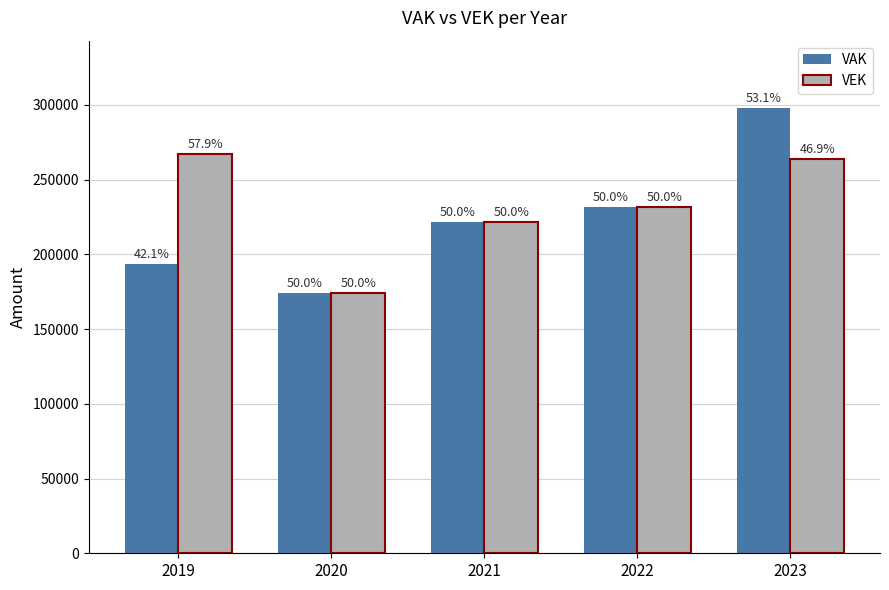

At which label does VEK reach its peak?

2019